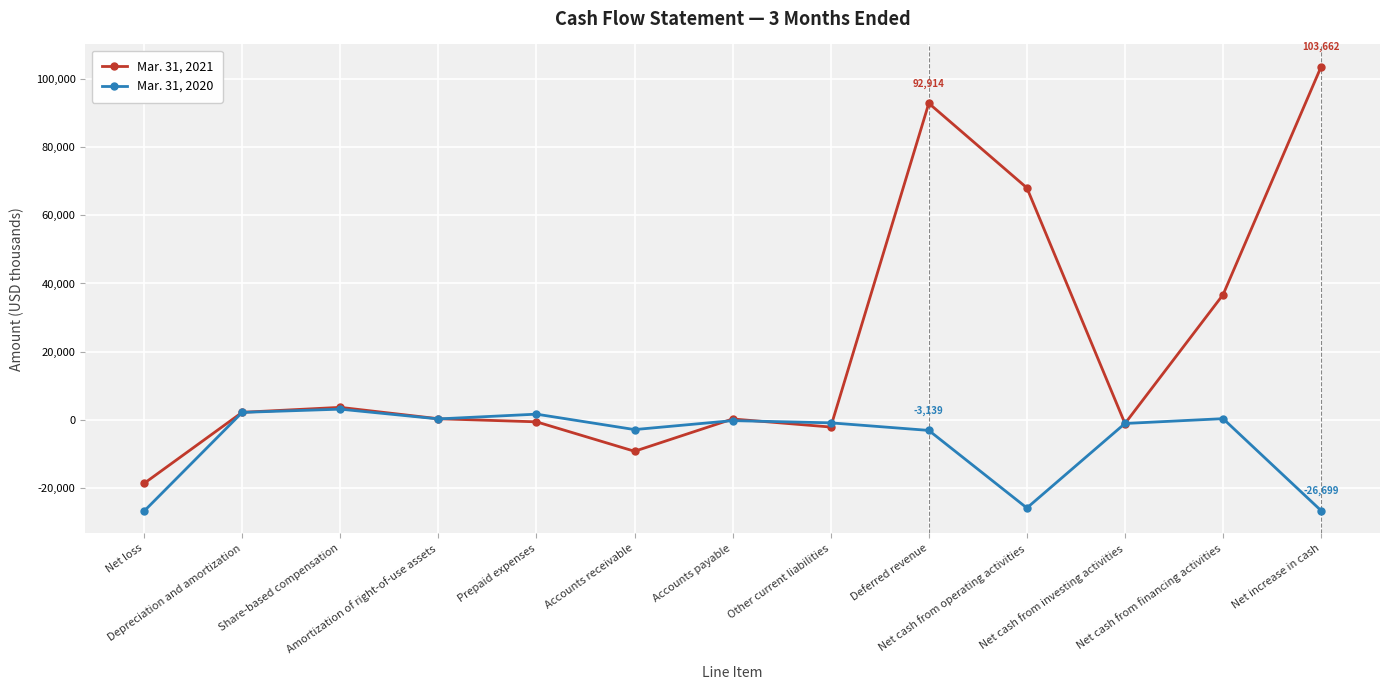

Count the number of categories in the chart.

13